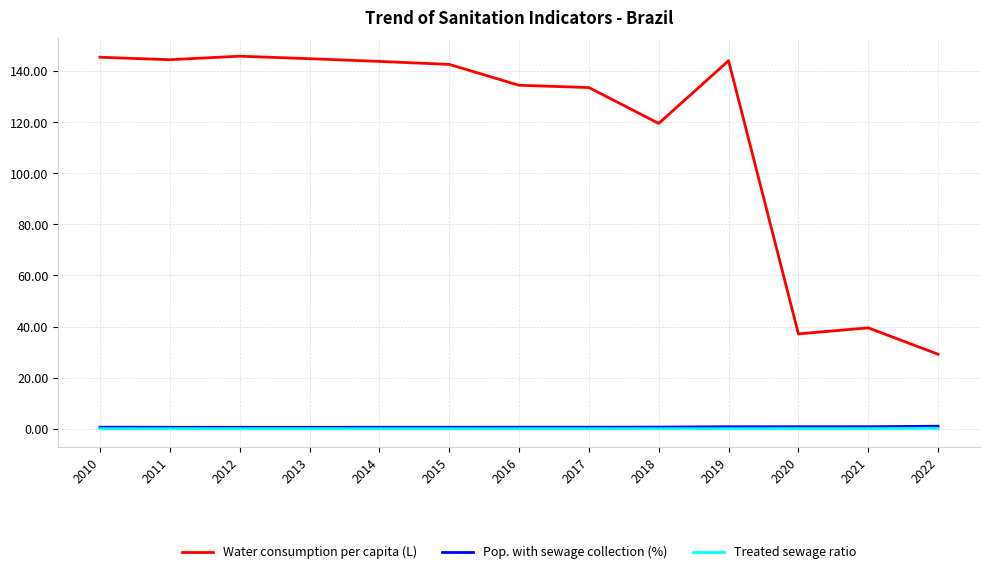

True or false: Pop. with sewage collection (%) and Water consumption per capita (L) cross at least once.

False